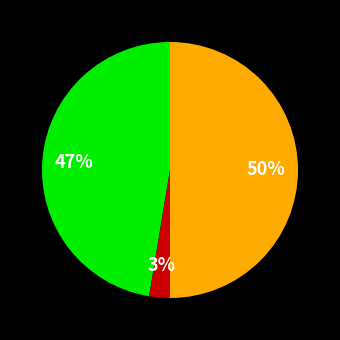

To the nearest percent, what is the difference between the largest and smallest slice percentages?

47%